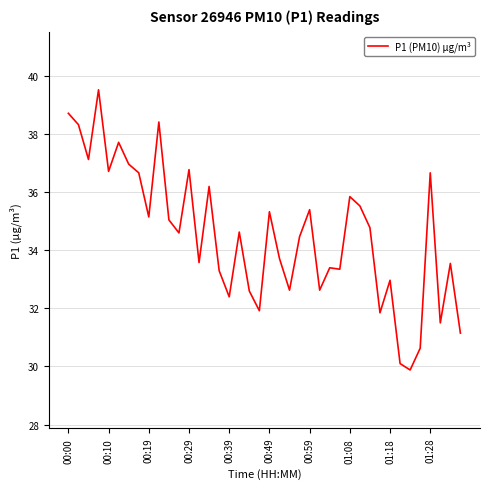

What is the greatest value displayed?

39.5